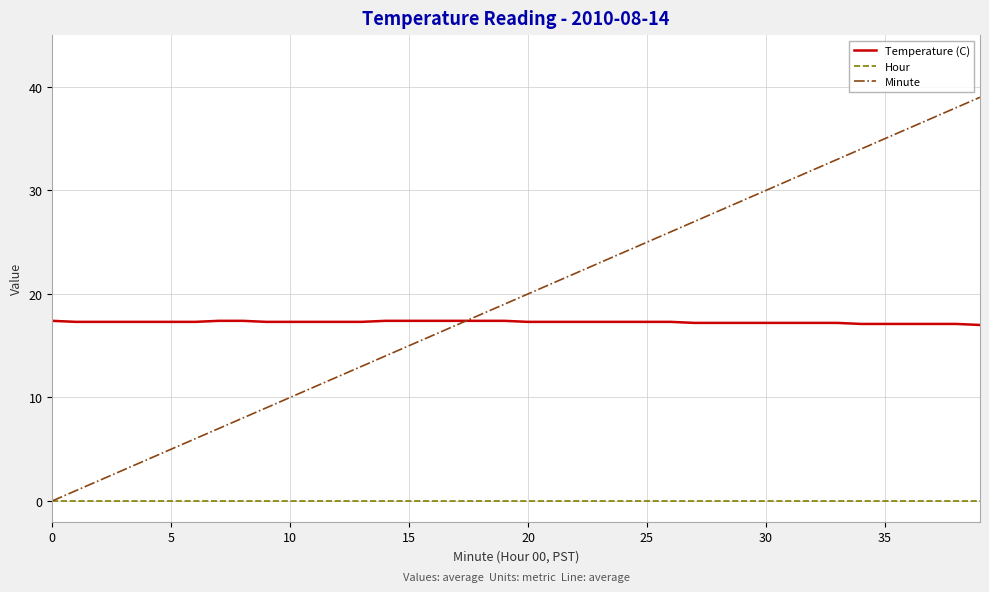

True or false: Minute has more than 0 points higher than both neighbors.

False